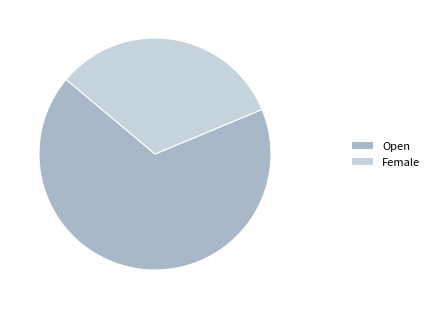

What is the smallest slice in the pie chart?

Female